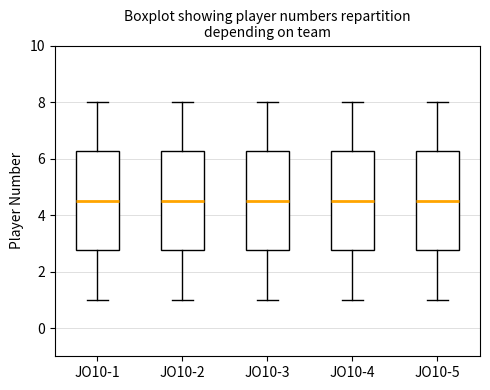

Where is the upper edge of the box for JO10-4 on the y-axis? The values are not printed on the chart, so give them approximately, as read against the axis.

6.2